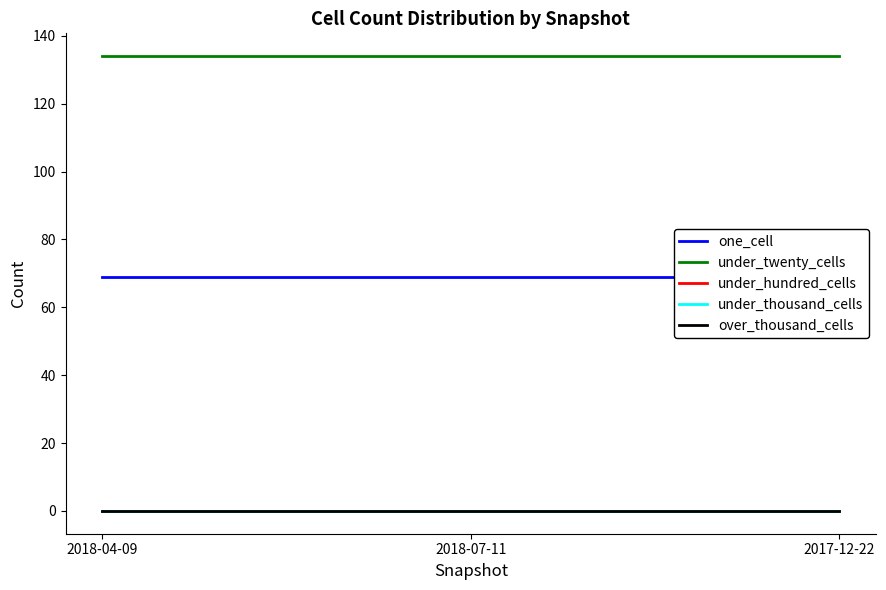

Between 2018-04-09 and 2018-07-11, which series saw the biggest shift?

one_cell